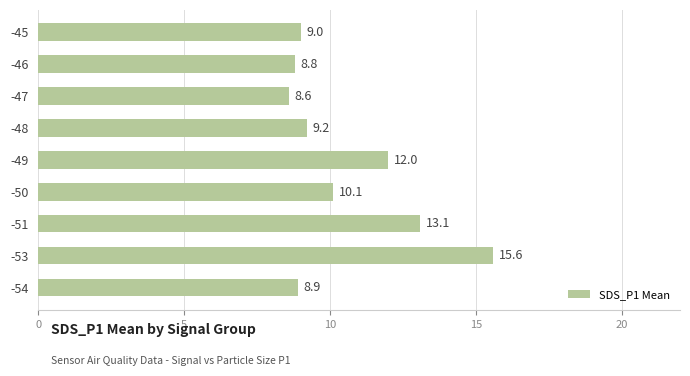

Rank the categories by value from lowest to highest.

-47, -46, -54, -45, -48, -50, -49, -51, -53